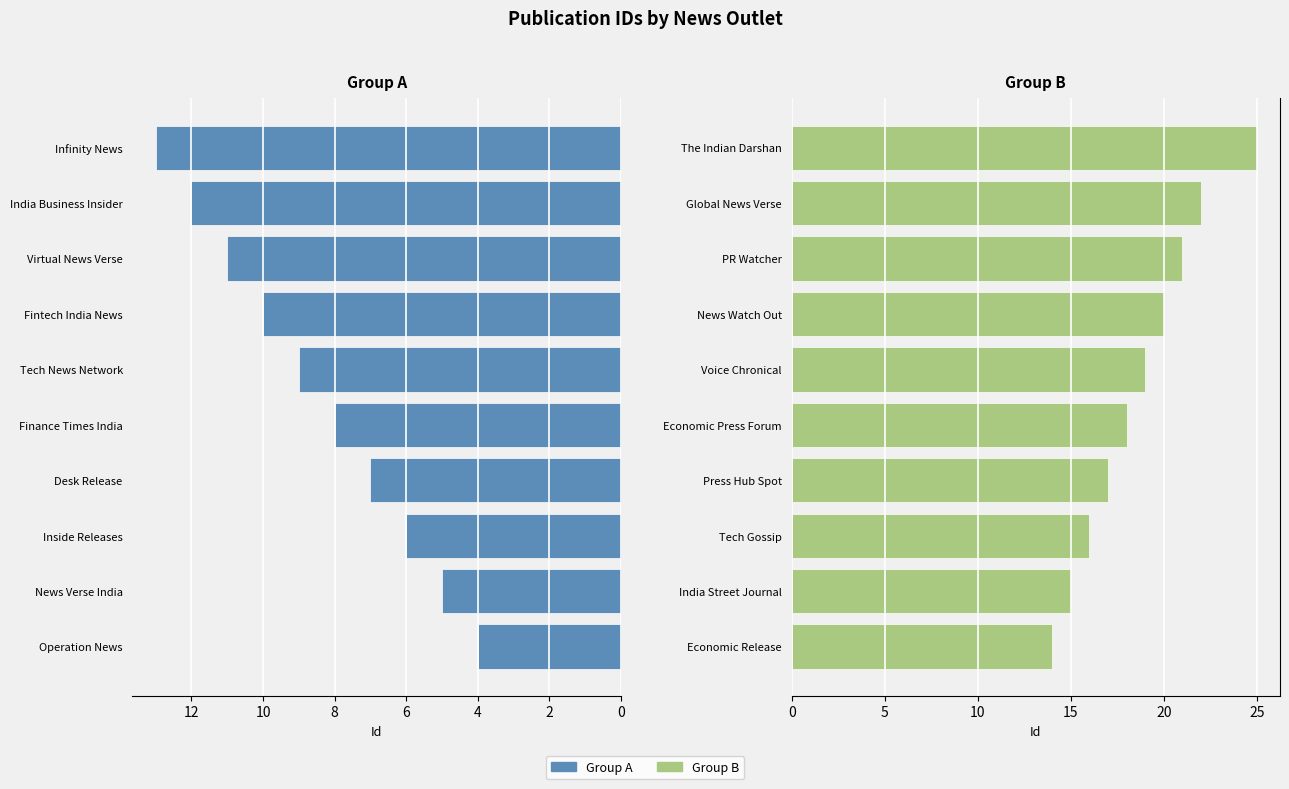

List the series in order of their peak value, lowest first.

Id (left group), Id (right group)